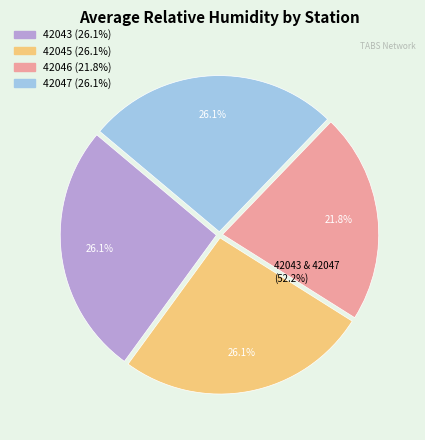

To the nearest percent, what portion does ioos:station:wmo:42047 represent?

26%